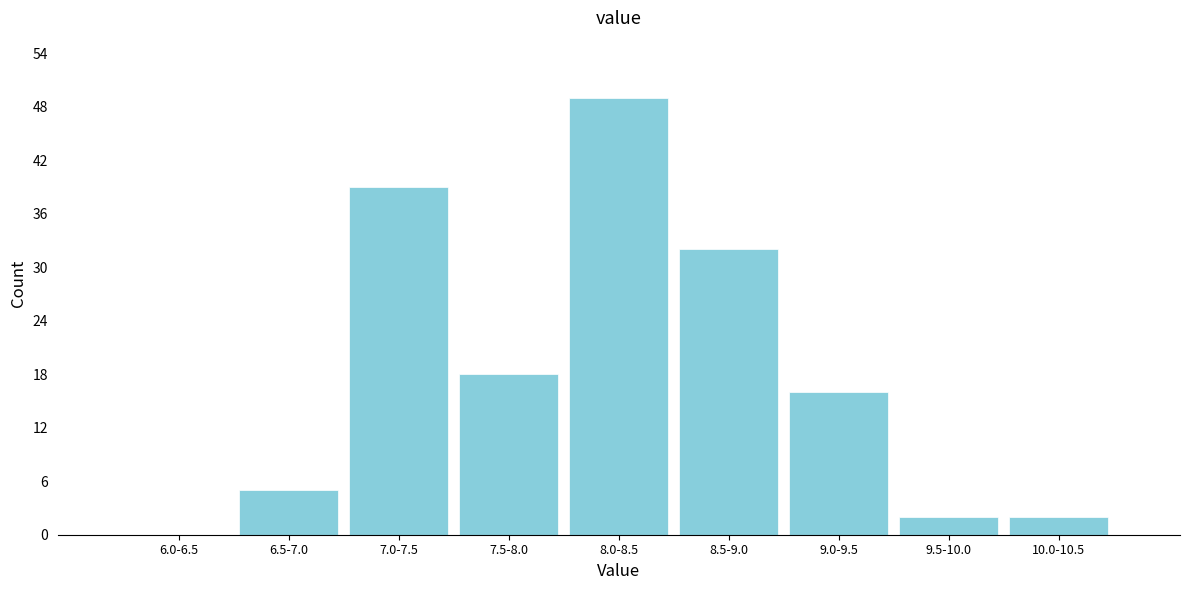

Reading right to left, transcribe all the data shown in this chart.

10.0-10.5=2	9.5-10.0=2	9.0-9.5=16	8.5-9.0=32	8.0-8.5=49	7.5-8.0=18	7.0-7.5=39	6.5-7.0=5	6.0-6.5=0